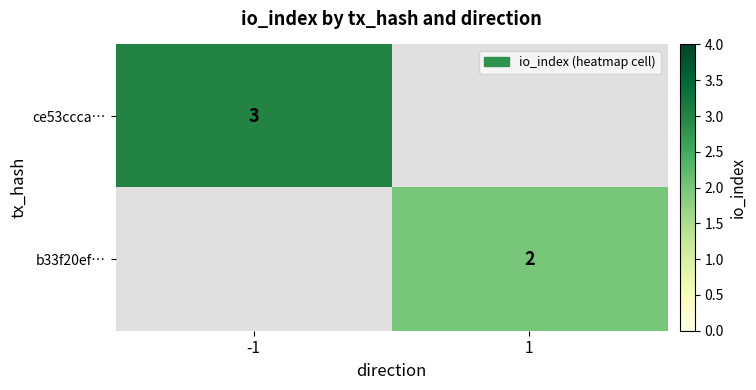

True or false: b33f20ef… has a value of 1 at 1.

False